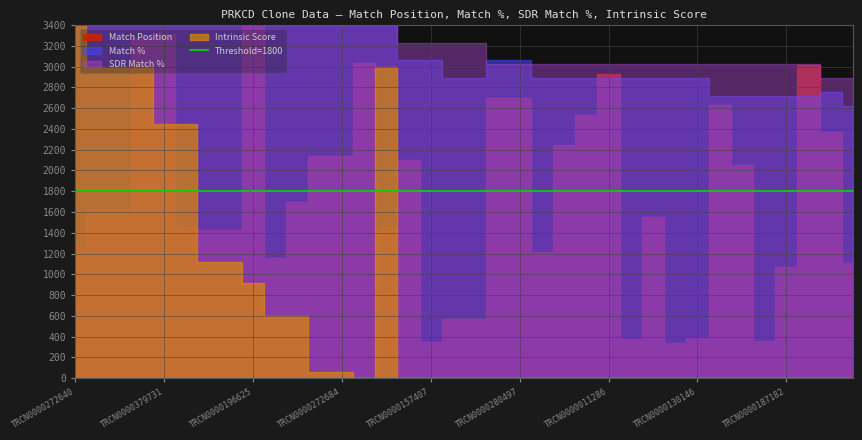

Which category has the highest value in the Intrinsic Score series?

TRCN0000272640